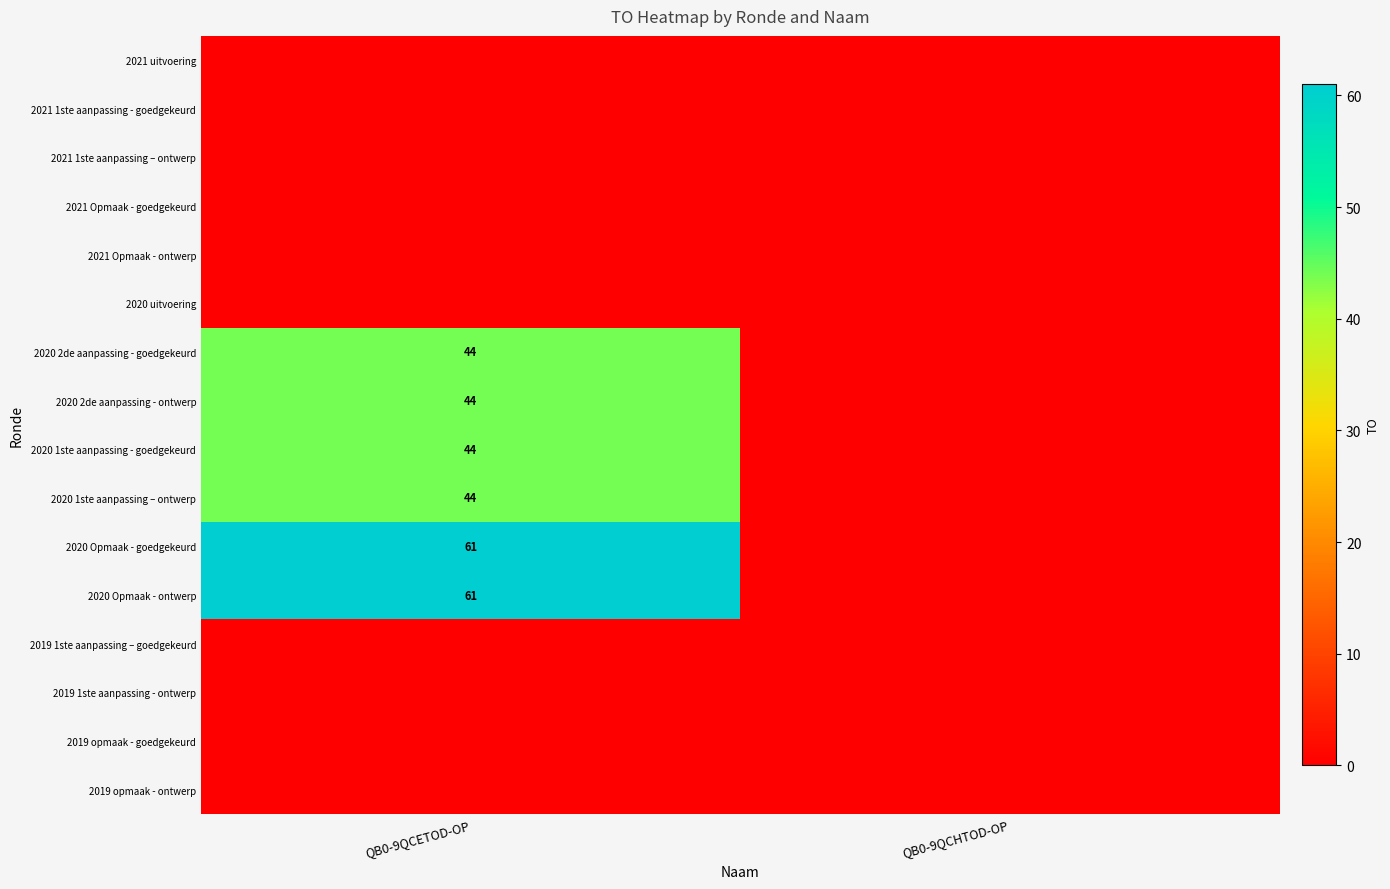

Which category has the highest value across all series?

QB0-9QCETOD-OP